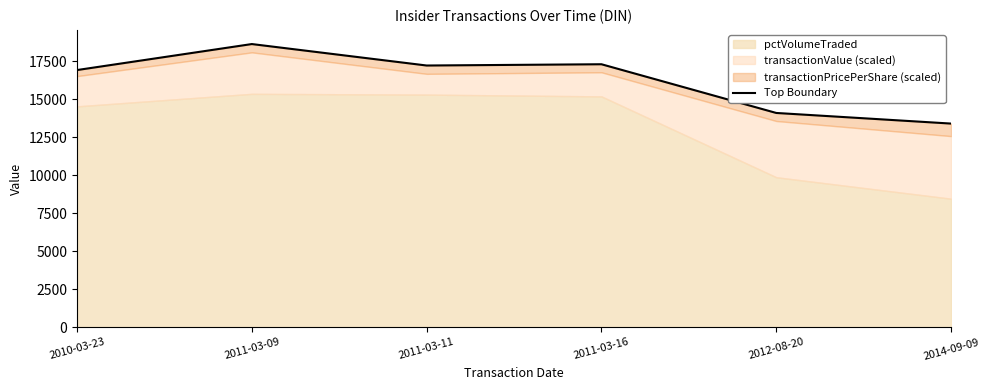

What is the average value?

16260.5